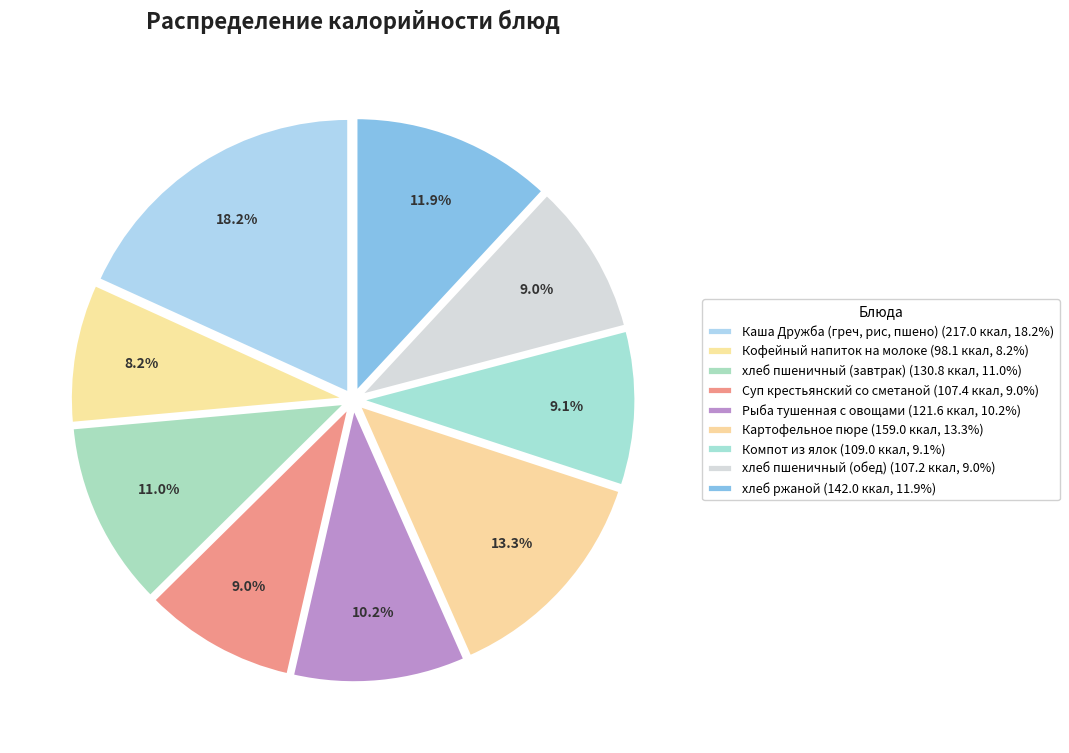

Count the number of slices in the pie.

9